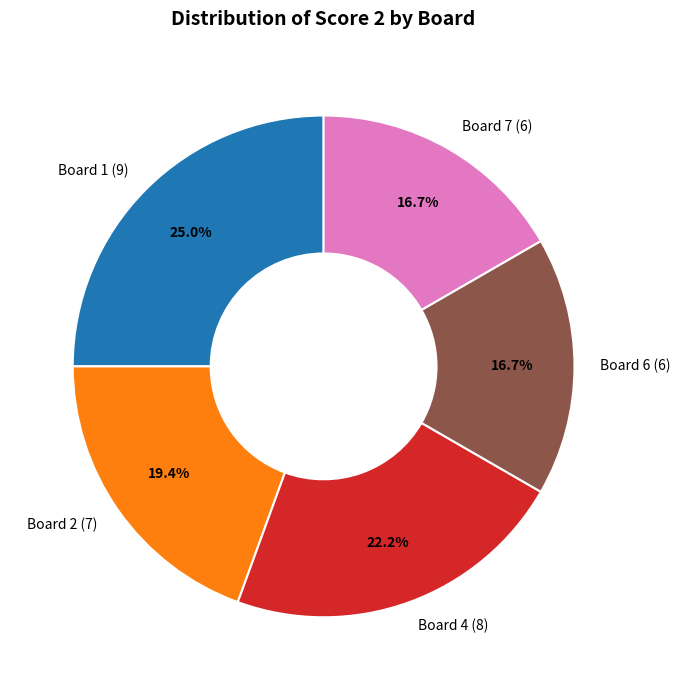

Does Board 4 (8) represent more than half of the total?

No